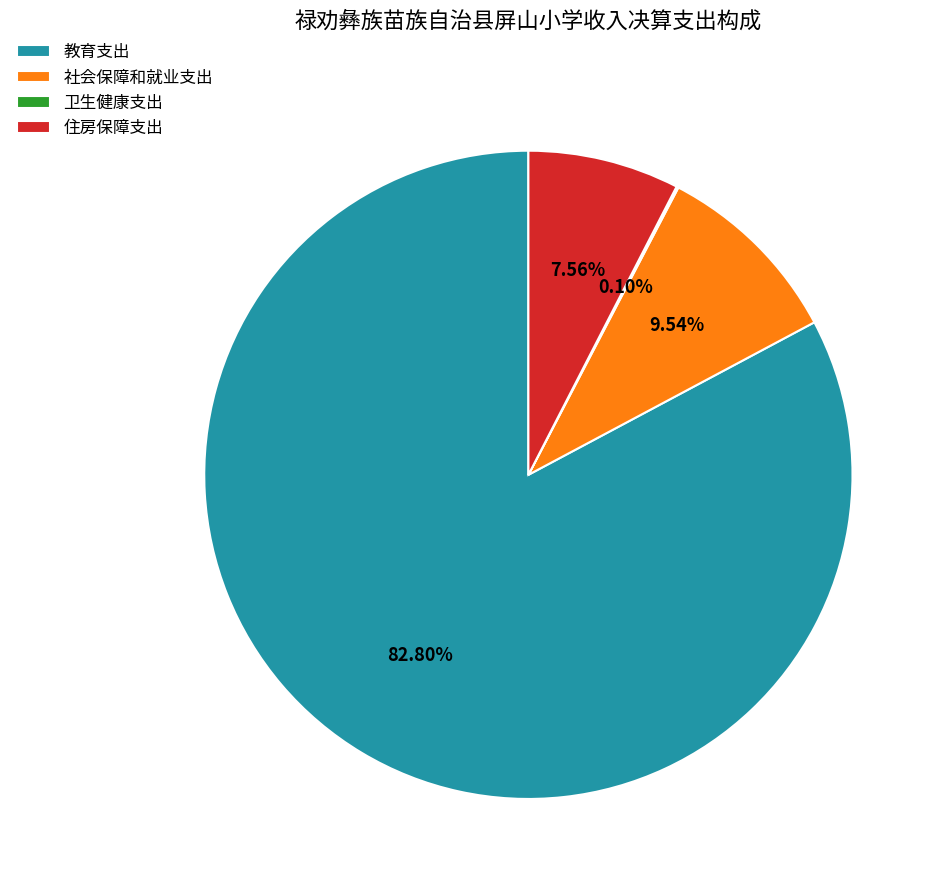

True or false: 教育支出 accounts for 97% of the total.

False